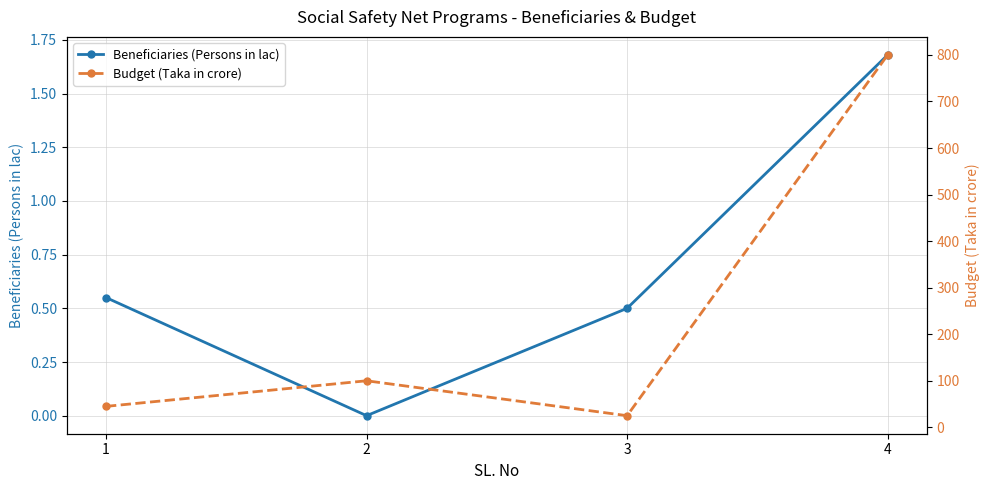

At 4, list the series in order from smallest to largest.

Beneficiaries (Persons in lac), Budget (Taka in crore)